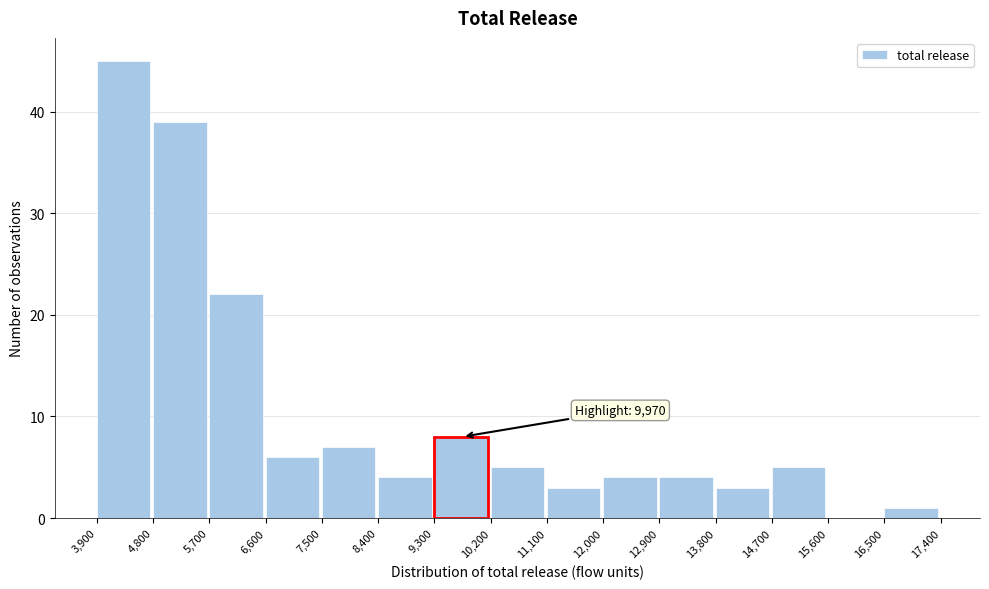

Over which range of the x-axis is the bar tallest?

3,900 to 4,800